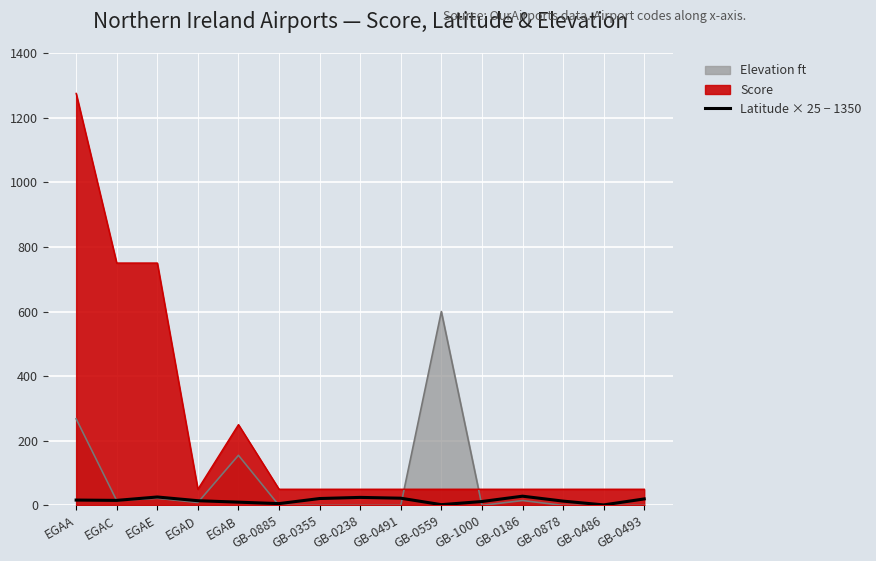

List the series in order of their peak value, highest first.

Score, Elevation ft, Latitude × 25 − 1350